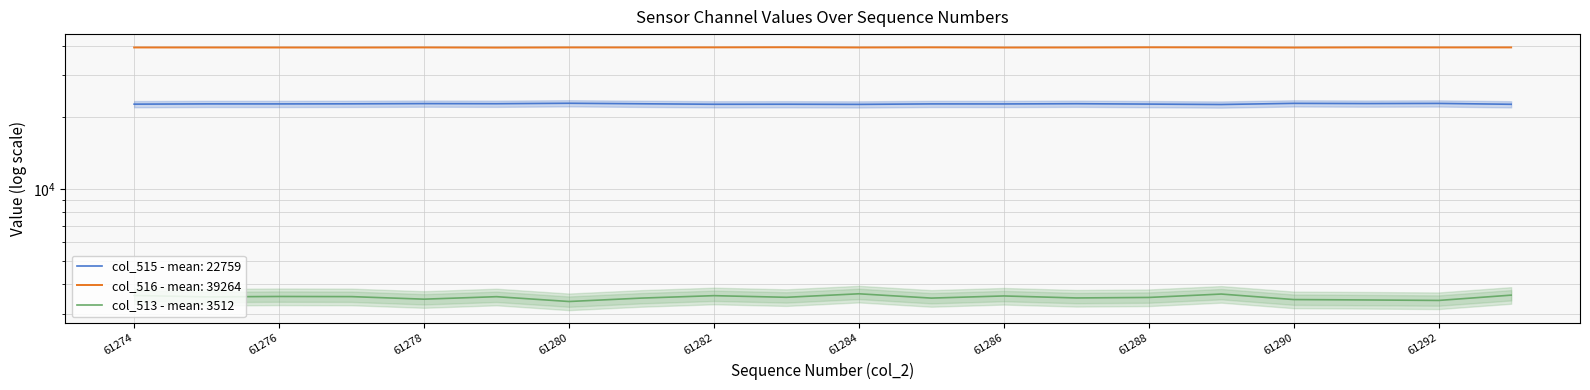

What is the difference between the maximum and minimum values in the col_515 series?

273